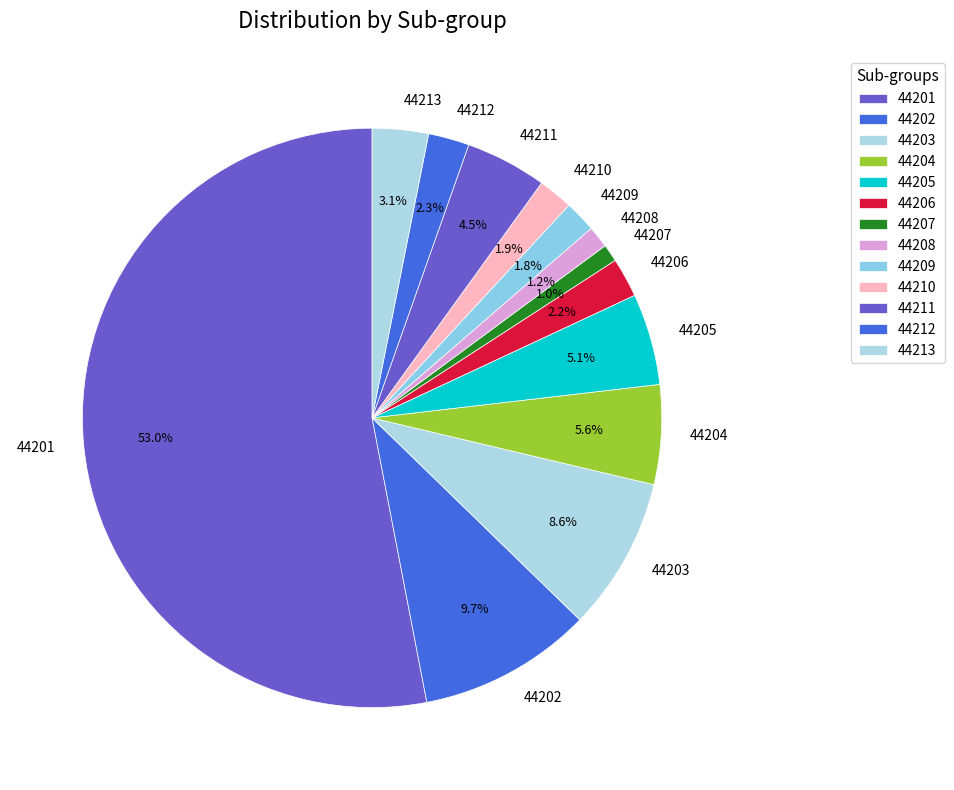

Is it true that 44207 is 1% of the pie?

True